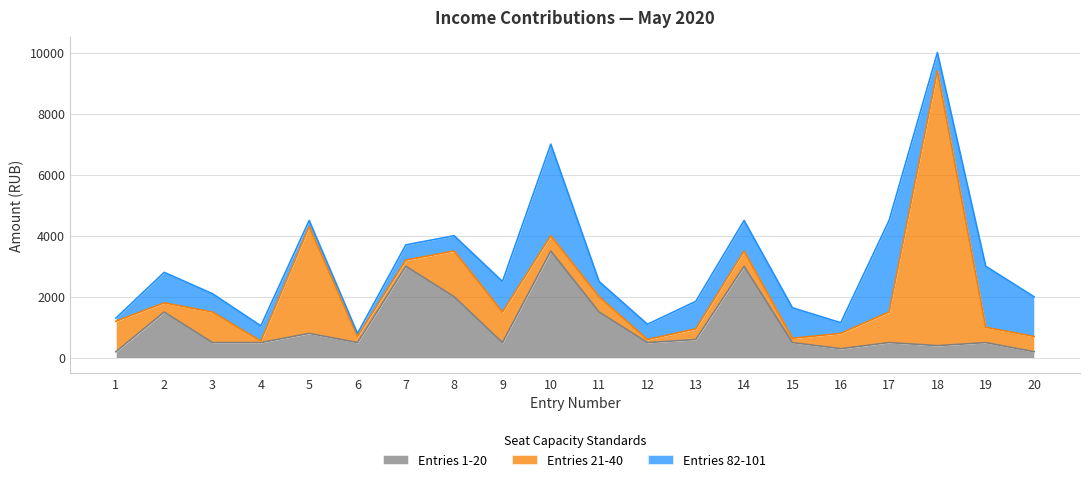

How many intersections are there between Entries 21-40 and Entries 82-101?

10